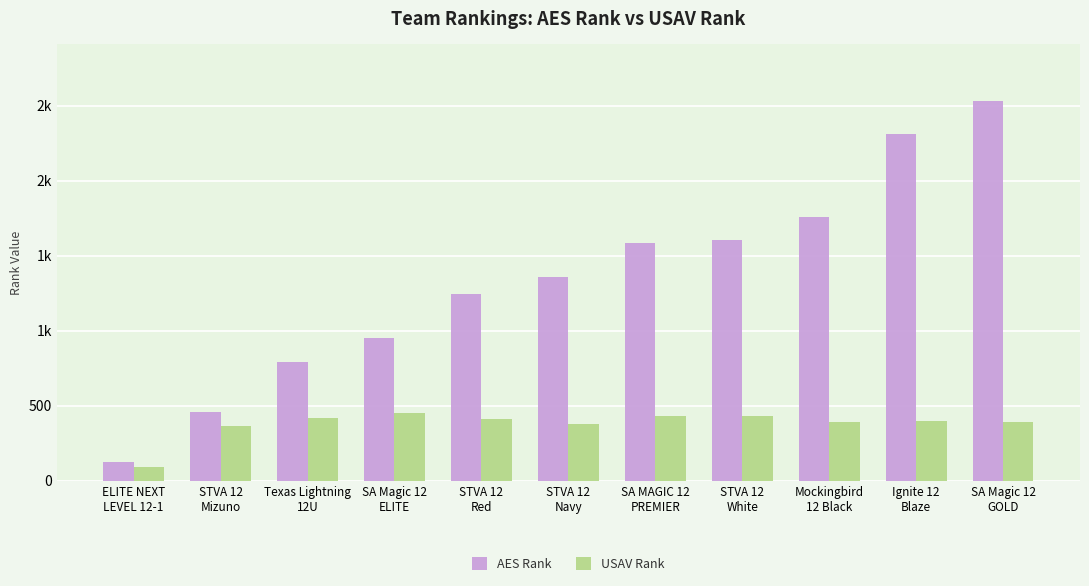

What is the minimum value for USAV Rank?

91